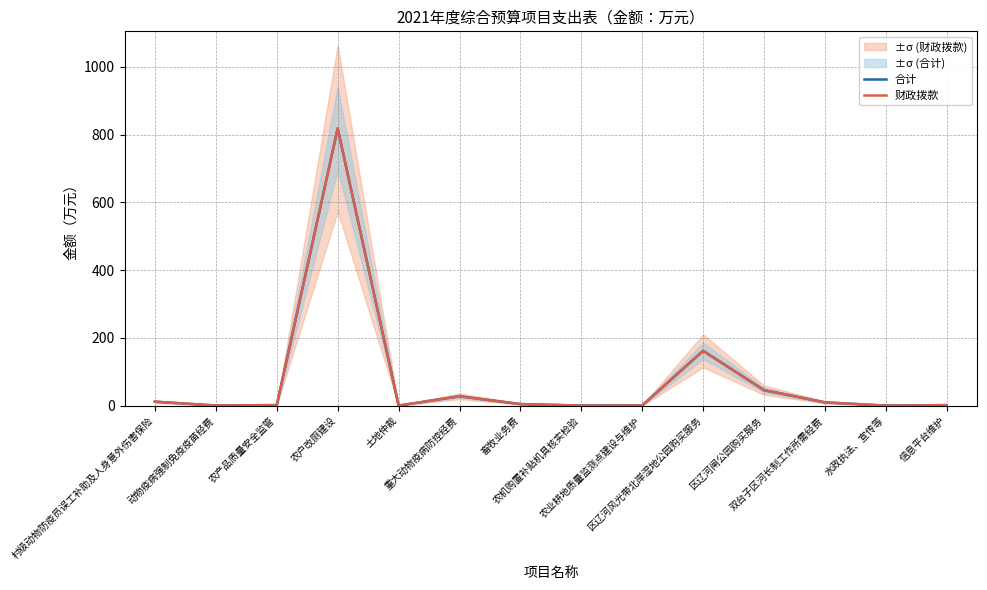

What position from the right is 农户改厕建设?

11